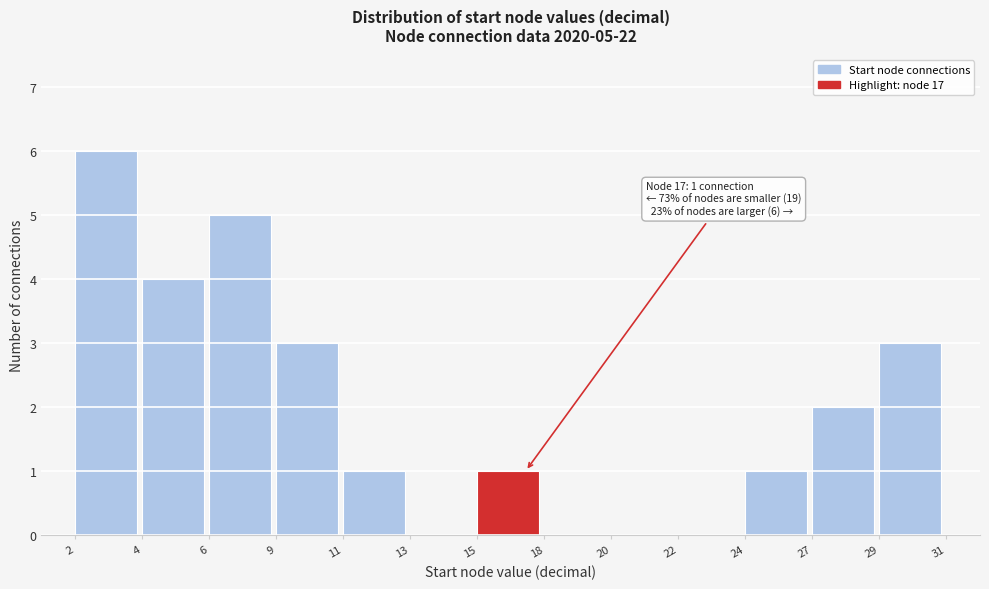

Reading left to right, extract all data points from this chart.

2=6	4=4	6=5	9=3	11=1	13=0	15=1	18=0	20=0	22=0	24=1	27=2	29=3